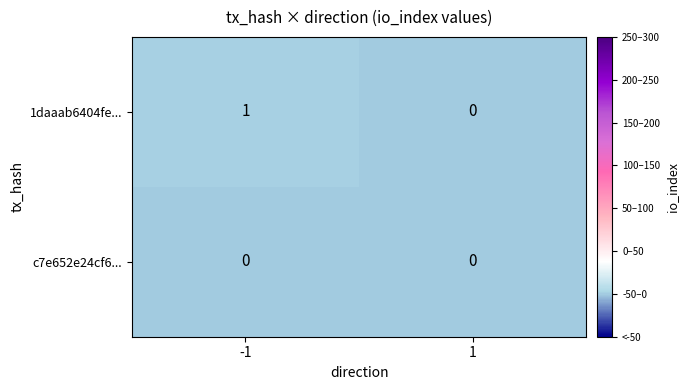

Rank the series at -1 from lowest to highest value.

c7e652e24cf6..., 1daaab6404fe...